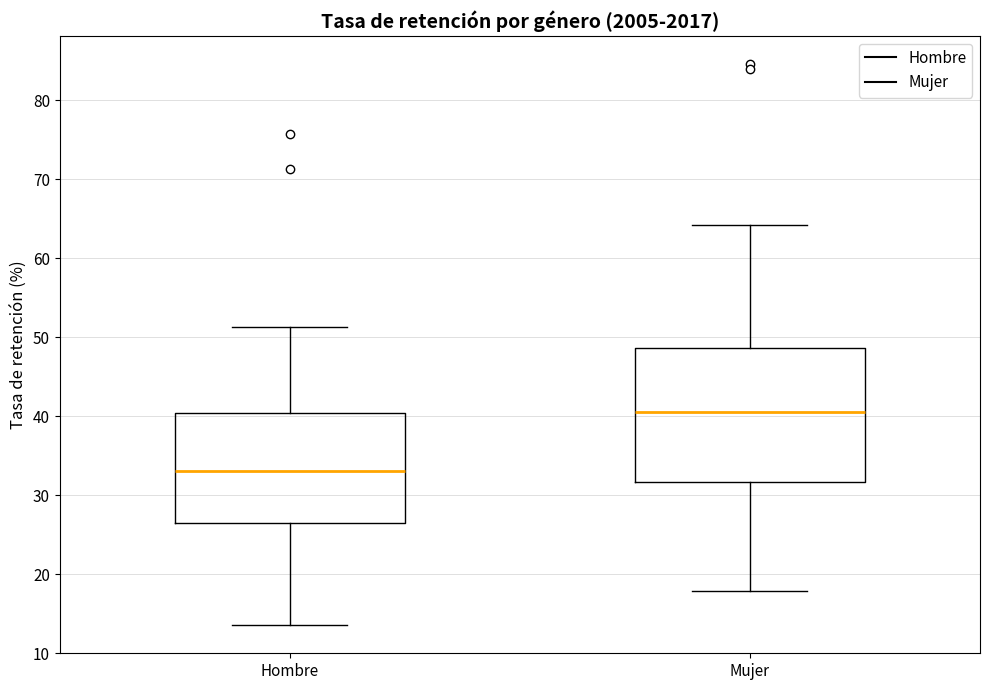

Reading left to right, transcribe this box plot: for each box, give where its median line is, the range the box spans, and where its two whiskers end, as read against the y-axis. The values are not printed on the chart, so give them approximately, as read against the axis.

Hombre: median 33, box 26 to 40, whiskers 14 to 51
Mujer: median 41, box 32 to 49, whiskers 18 to 64